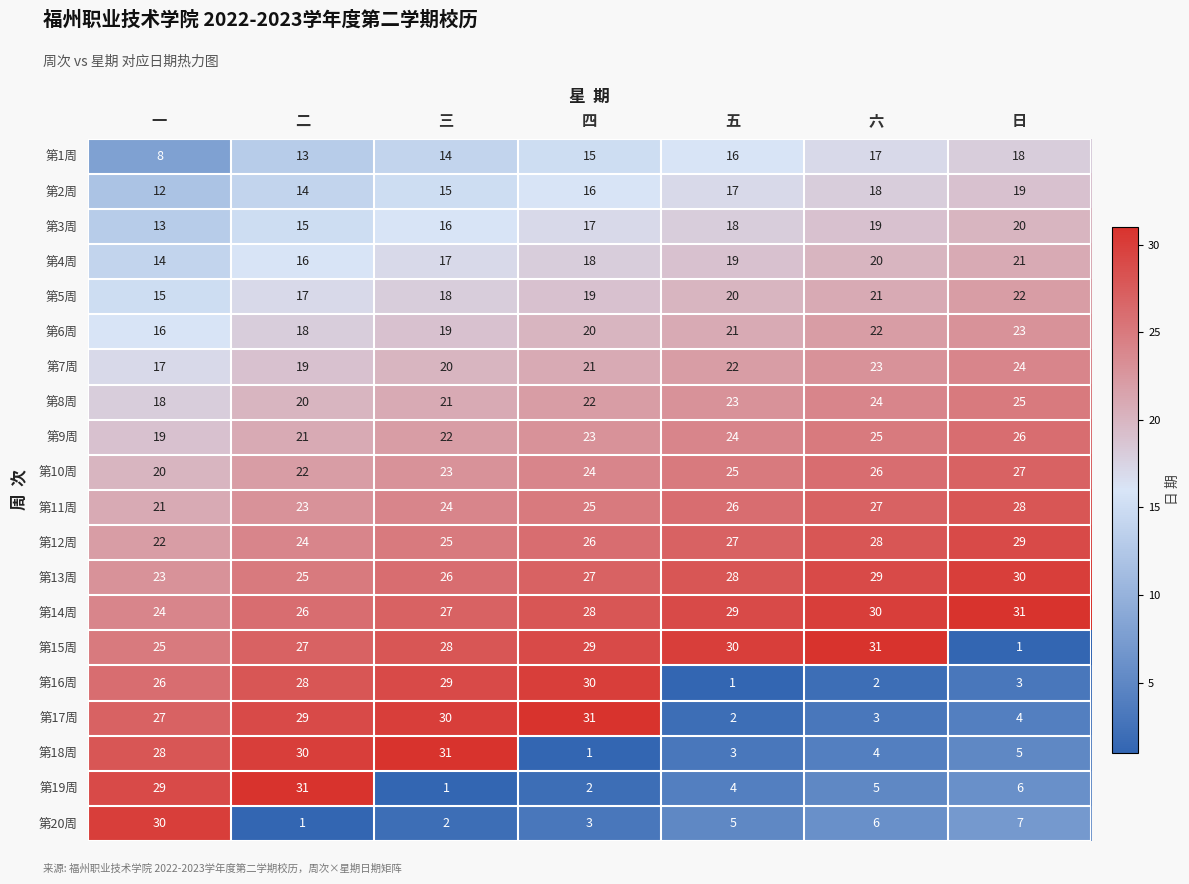

Where is 第2周 nearest to the value 15?

三